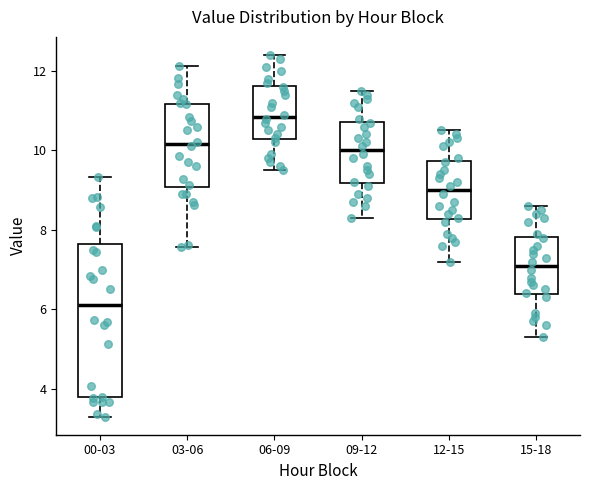

Comparing the boxes themselves (not the whiskers), which one is the tallest?

00-03